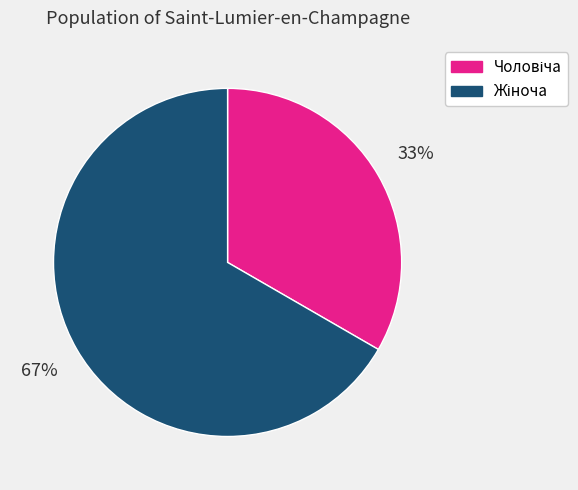

How many segments does this pie chart have?

2